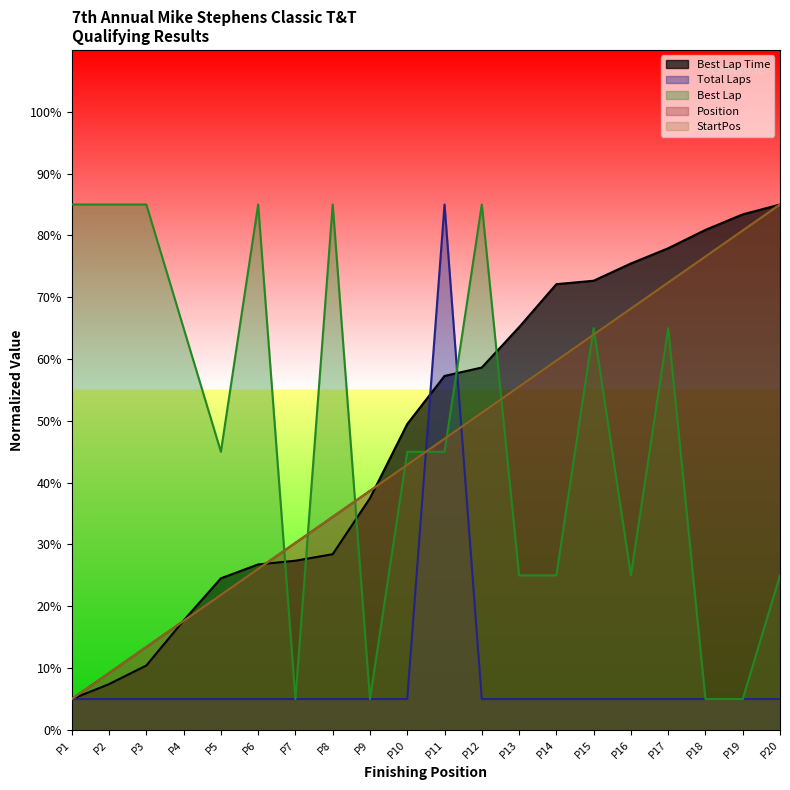

At how many categories does at least one series exceed 58?

16